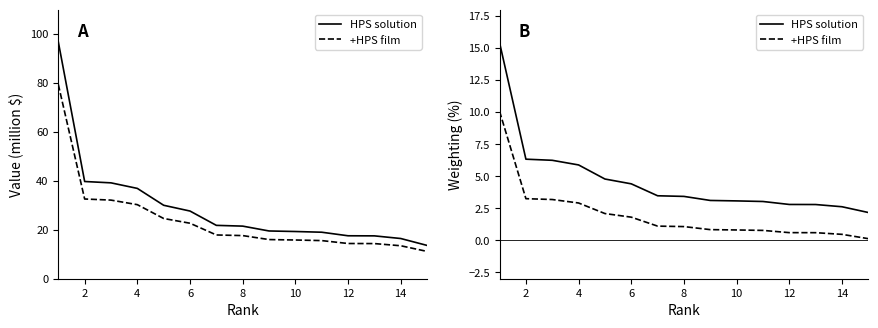

Does the chart display data point markers on the line(s)?

No